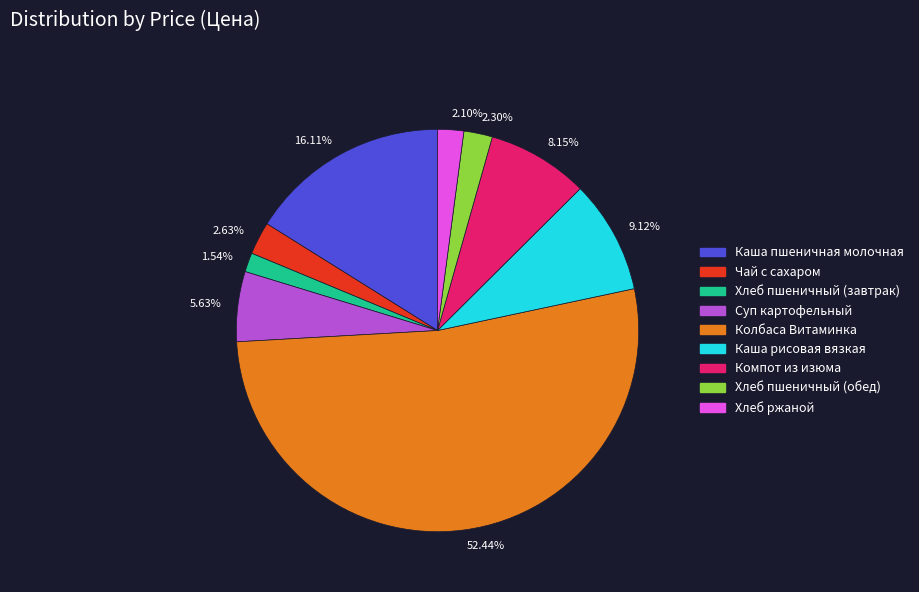

Which category has the smallest portion of the pie?

1.54%